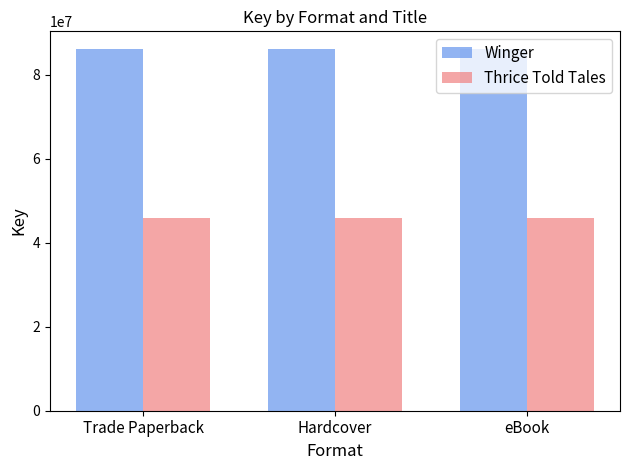

Which series has the largest total across all categories?

Winger